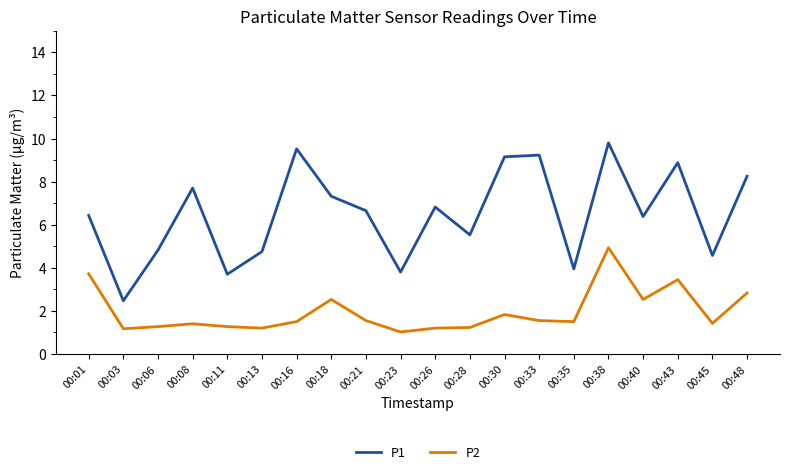

True or false: P1 and P2 intersect in this chart.

False